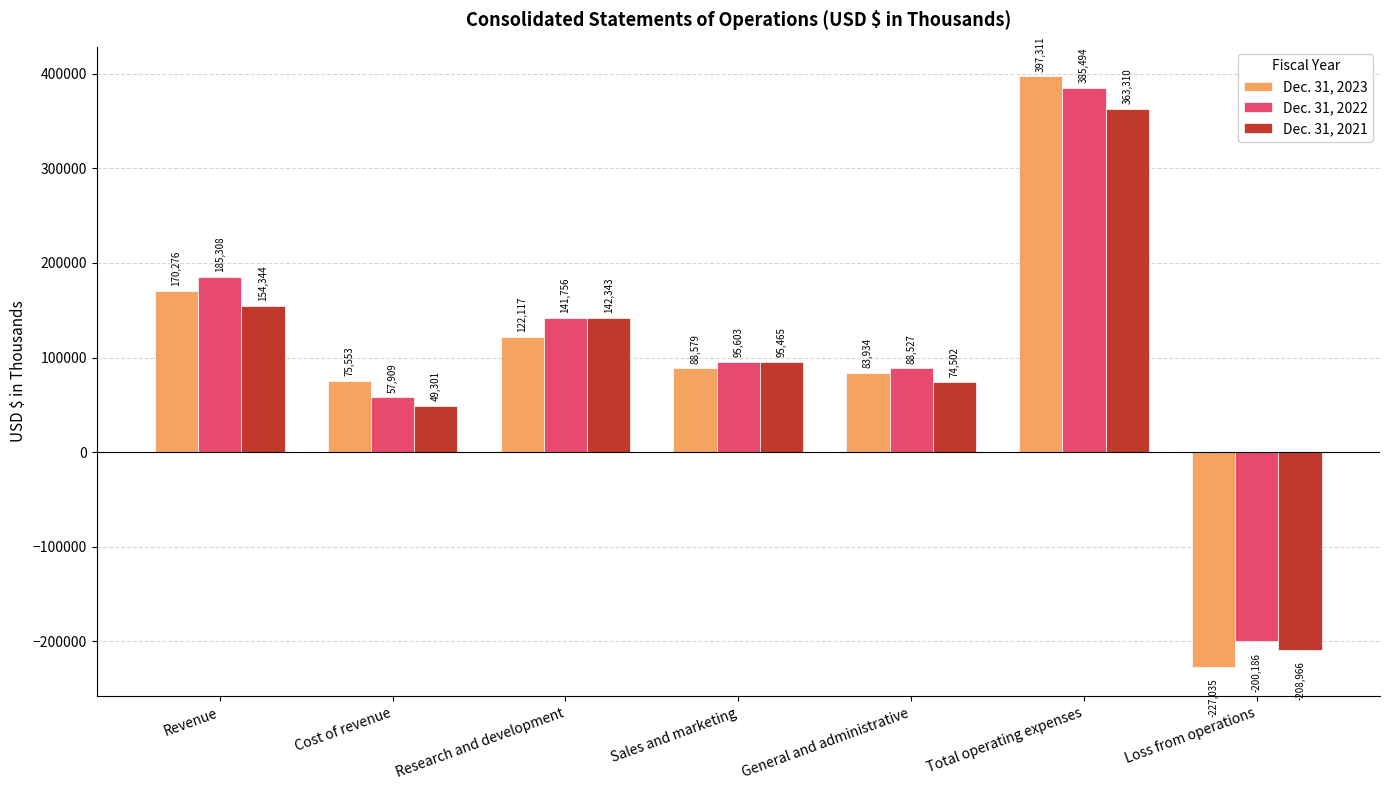

At which category is the sum across all series the highest?

Total operating expenses